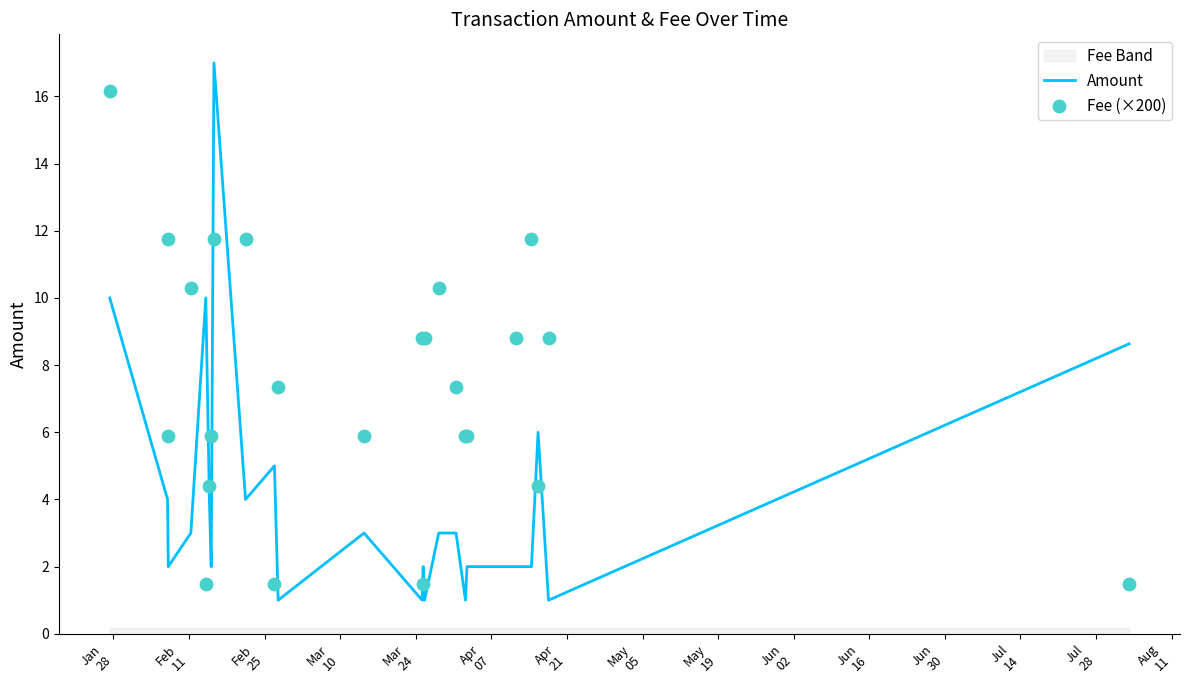

What is the maximum value for Amount?

17.0